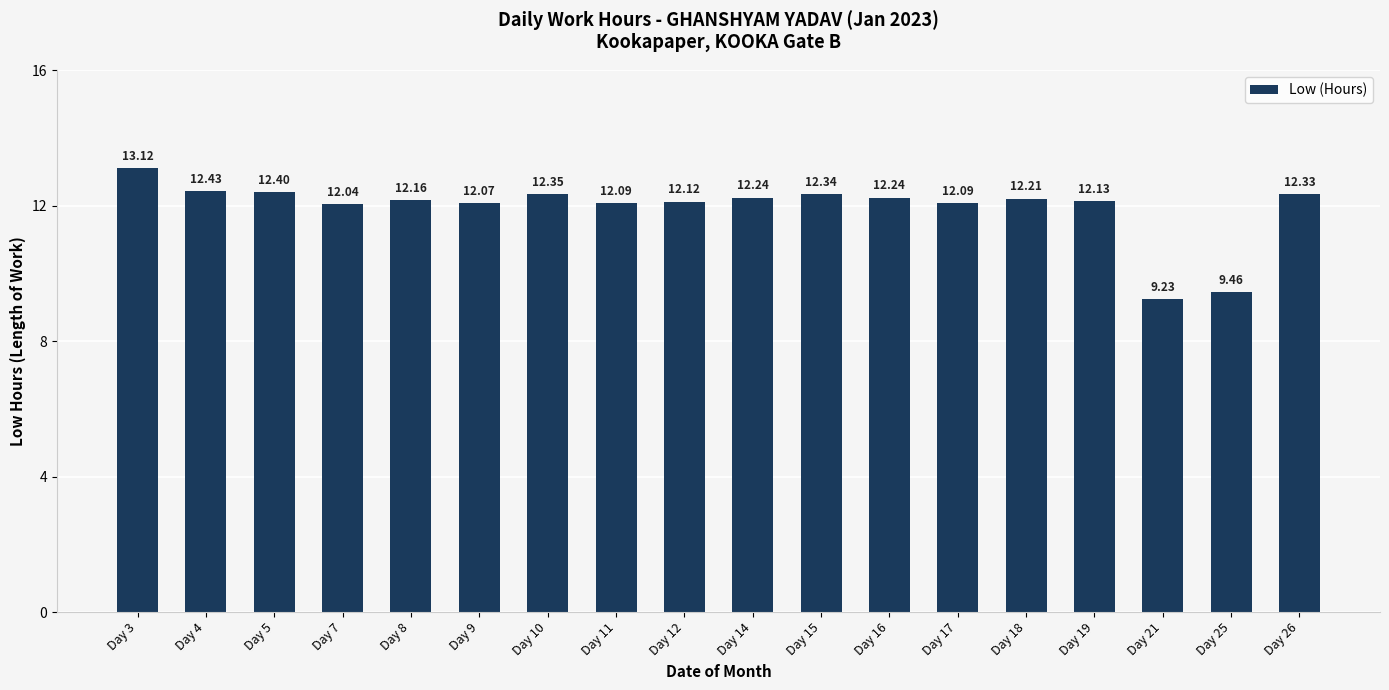

Is it true that the value at Day 19 is 5.7?

False